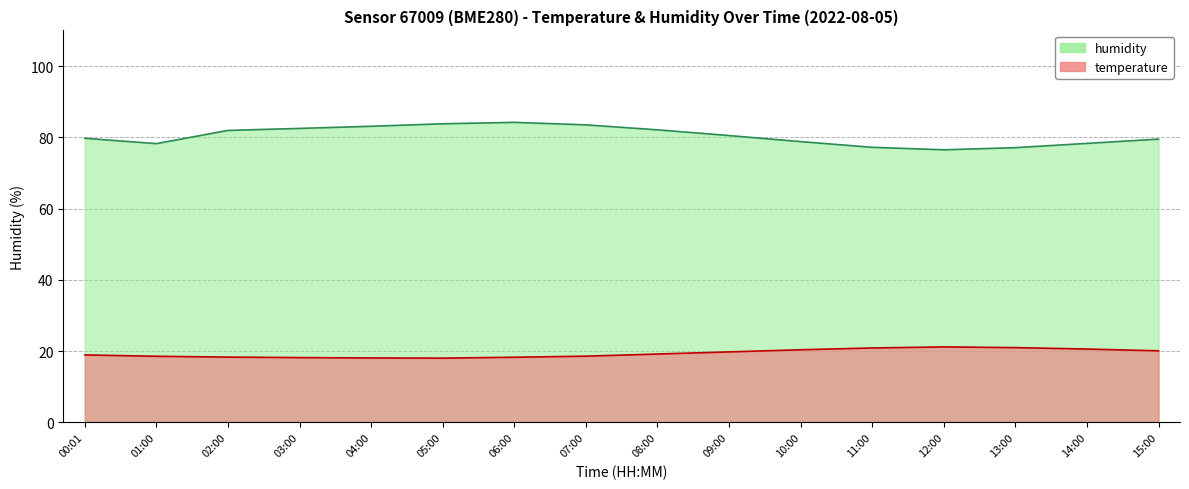

What is the label of the 8th point from the right?

08:00